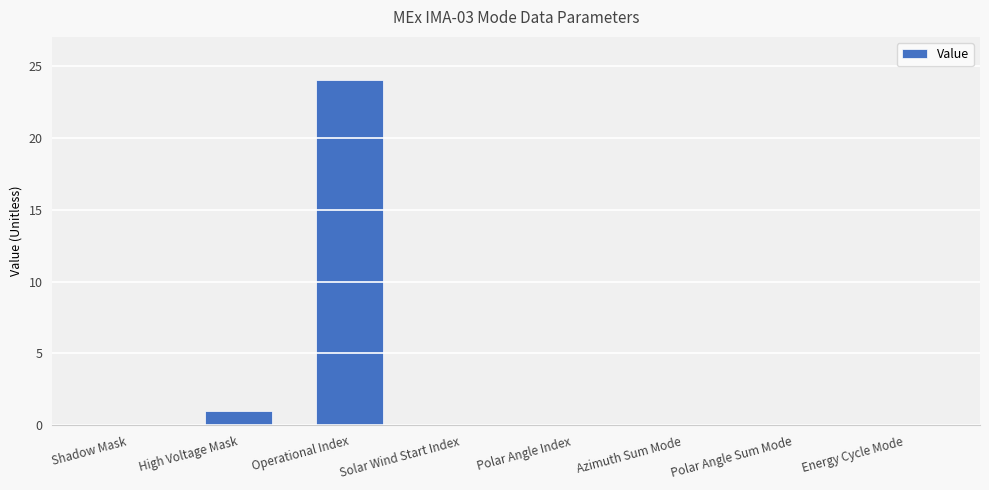

True or false: the data shows -9 at Polar Angle Sum Mode.

False